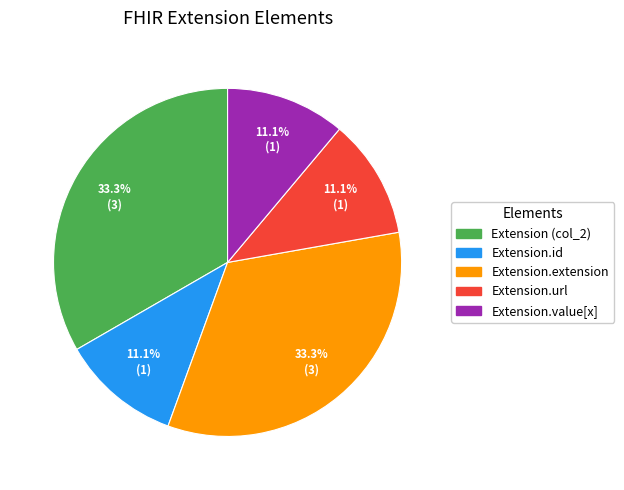

Approximately how many times larger is the value at Extension.extension compared to Extension.id?

3.0